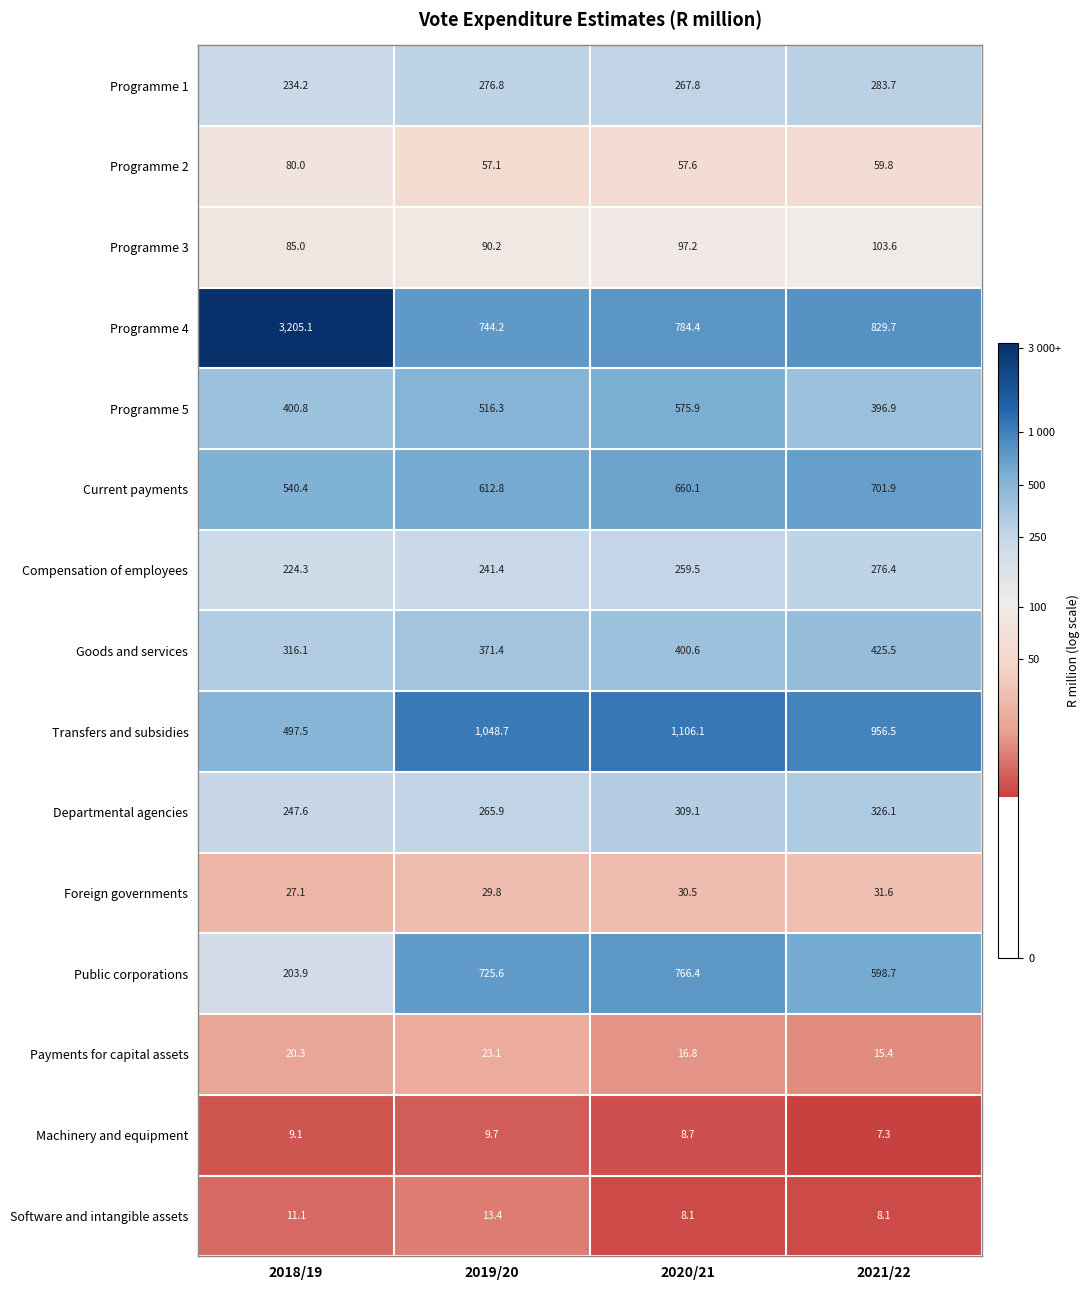

At which category is the sum across all series the highest?

2018/19